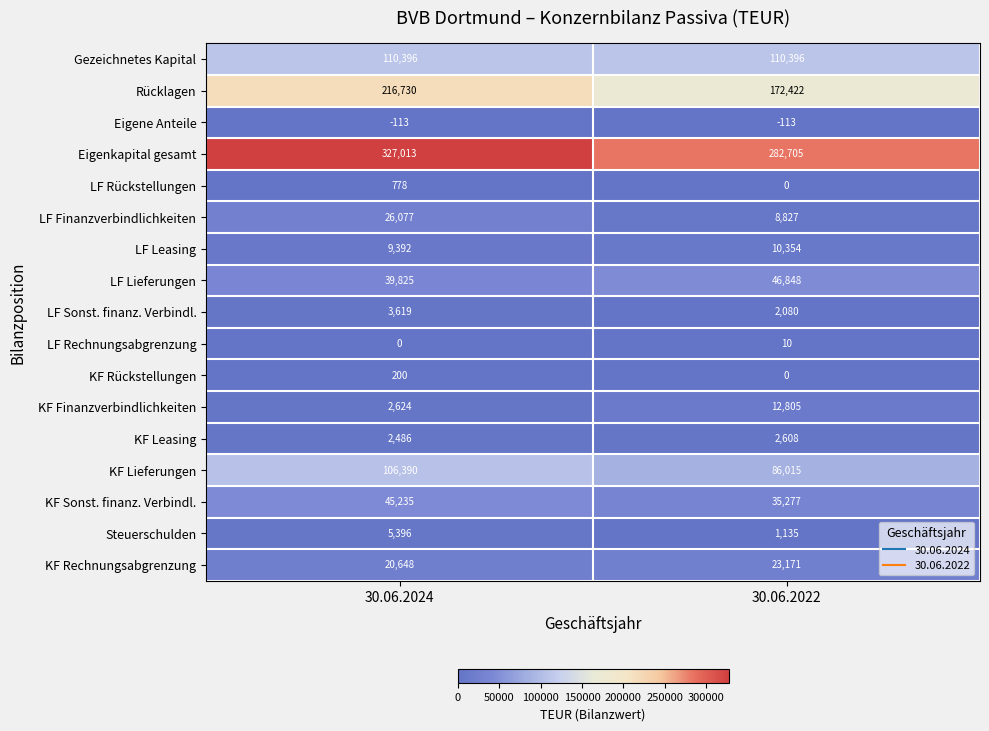

Rank the series by their maximum value, from lowest to highest.

Eigene Anteile, LF Rechnungsabgrenzung, KF Rückstellungen, LF Rückstellungen, KF Leasing, LF Sonst. finanz. Verbindl., Steuerschulden, LF Leasing, KF Finanzverbindlichkeiten, KF Rechnungsabgrenzung, LF Finanzverbindlichkeiten, KF Sonst. finanz. Verbindl., LF Lieferungen, KF Lieferungen, Gezeichnetes Kapital, Rücklagen, Eigenkapital gesamt